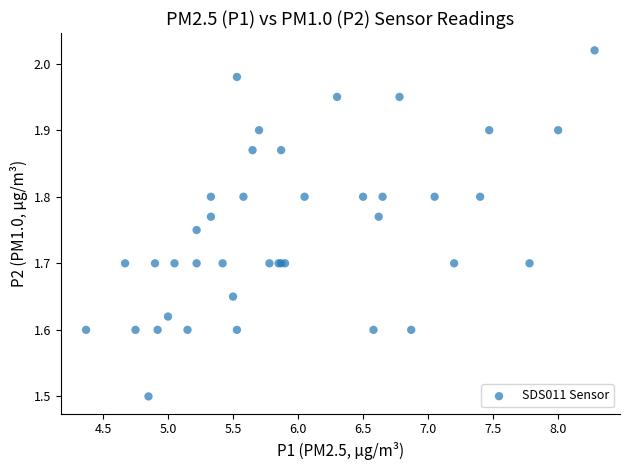

What Y value in the scatter plot is closest to 1?

1.5